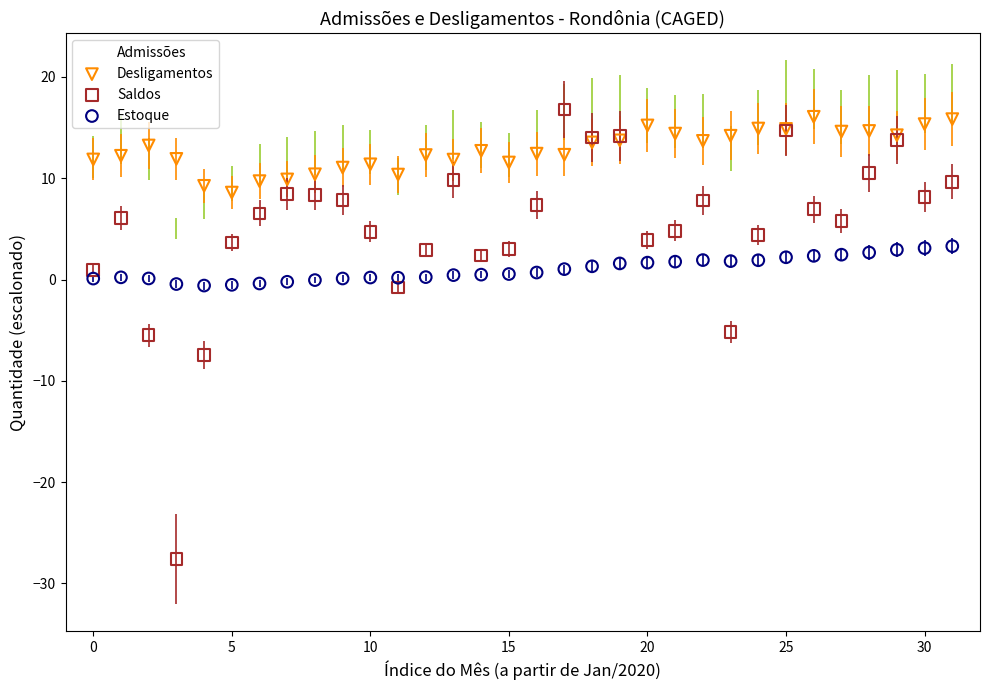

Which series contains the lowest Y value?

Saldos